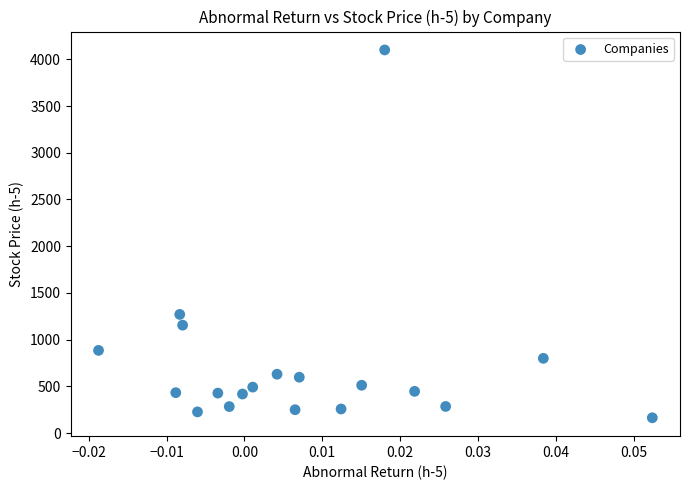

What is the range of Y values (max minus min)?

3936.0